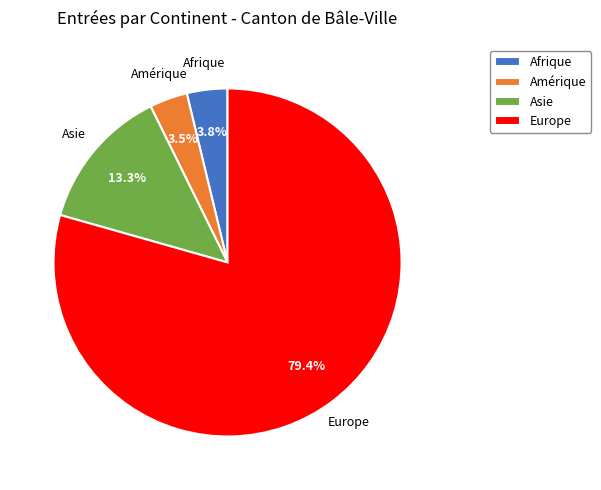

Which slice represents more than half of the pie?

Europe